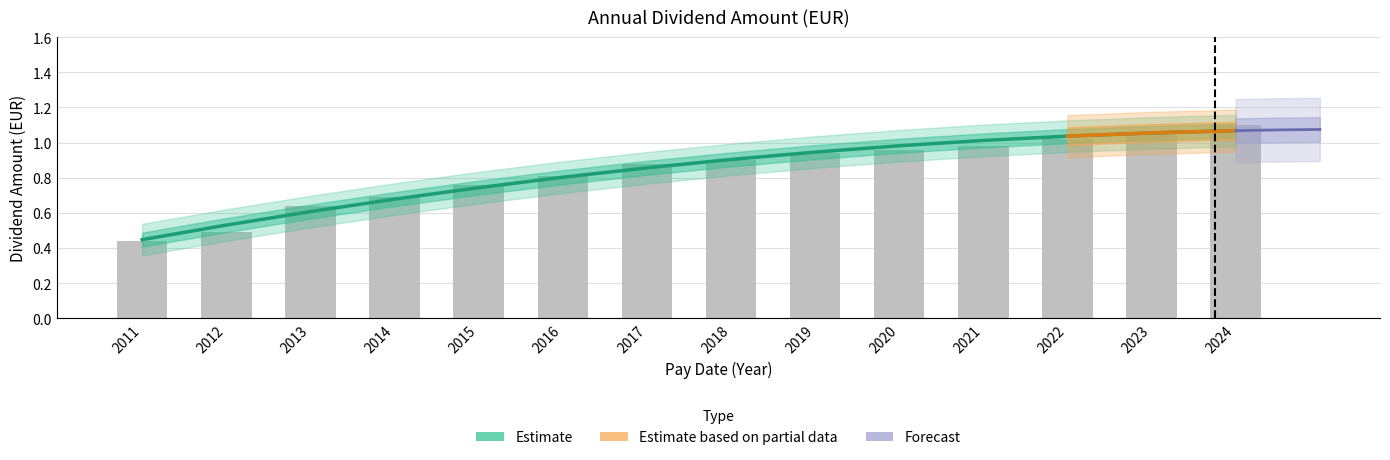

List the labels in order of value, smallest first.

2011, 2012, 2013, 2014, 2015, 2016, 2017, 2018, 2019, 2020, 2021, 2022, 2023, 2024